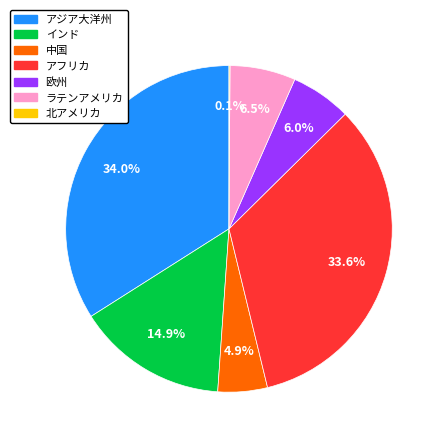

Is there a majority slice in this chart?

No